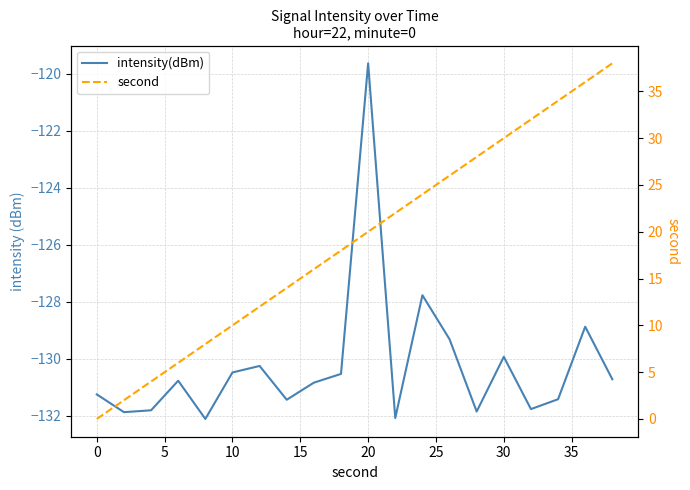

In intensity(dBm), how many points are lower than both neighbors (excluding endpoints)?

6